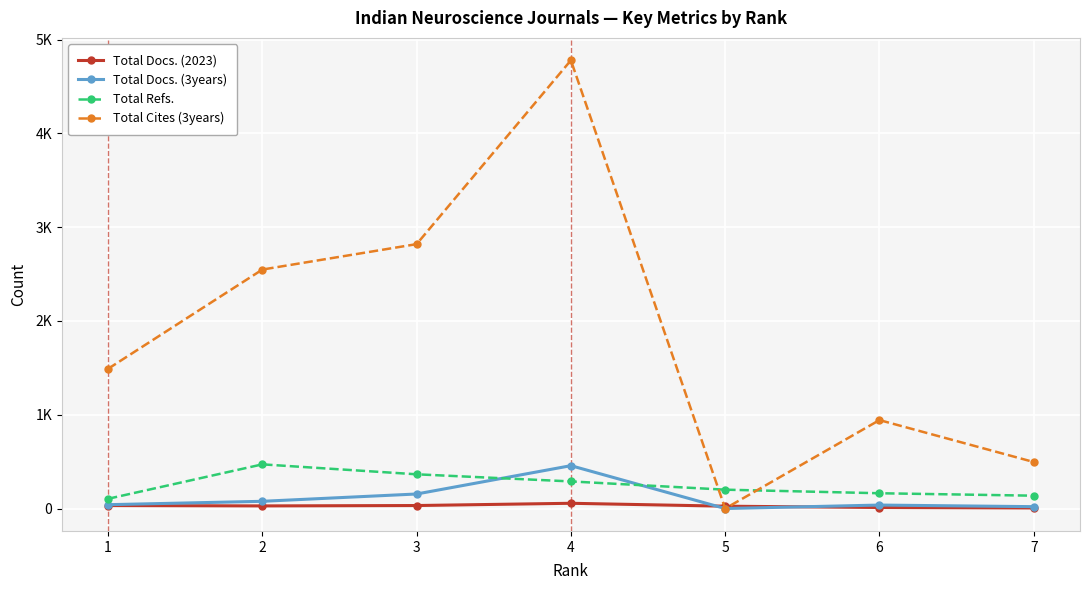

What is the highest value of the Total Refs. series?

471